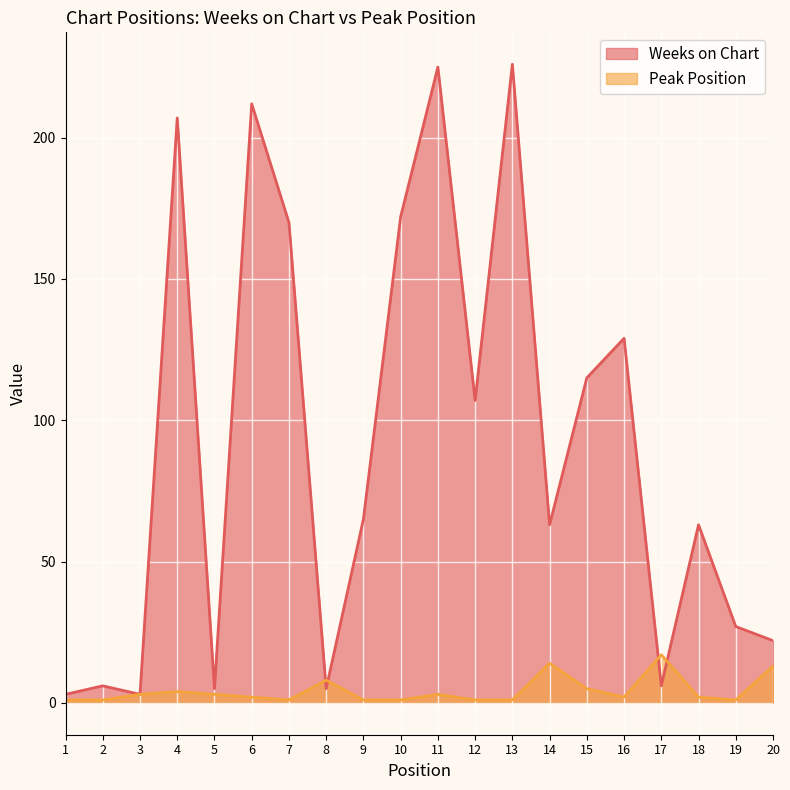

The value of Weeks on Chart at 12 is 34. True or false?

False